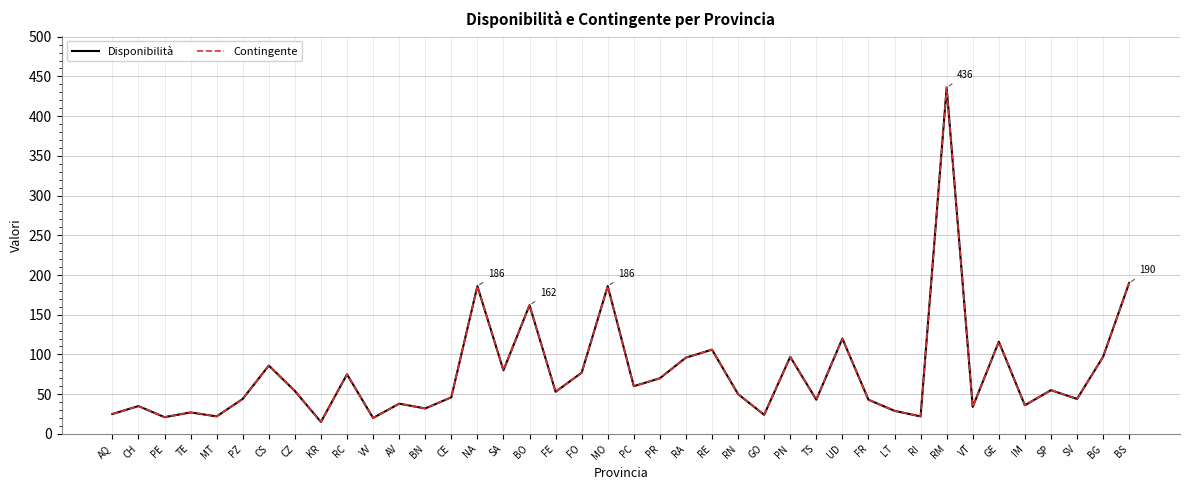

What is the sum of the Disponibilità values at PZ and TS?

87